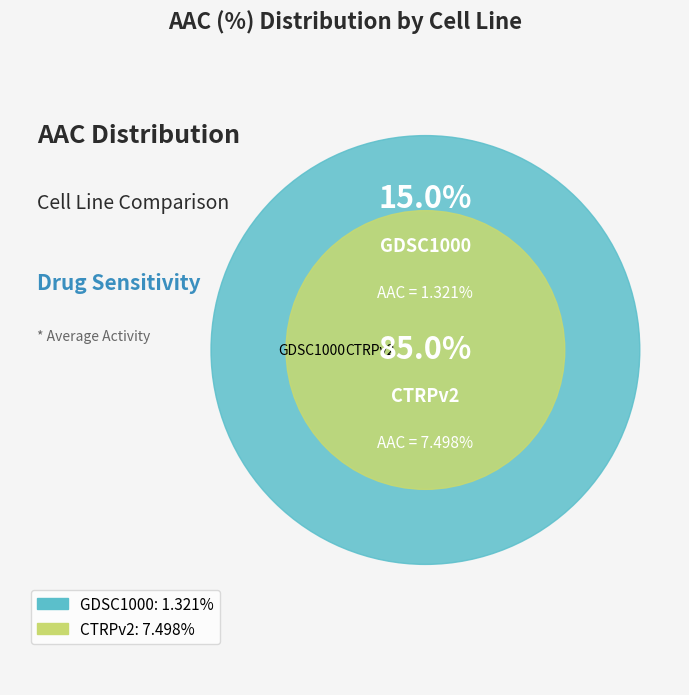

Which has a higher value, CTRPv2 or GDSC1000?

CTRPv2